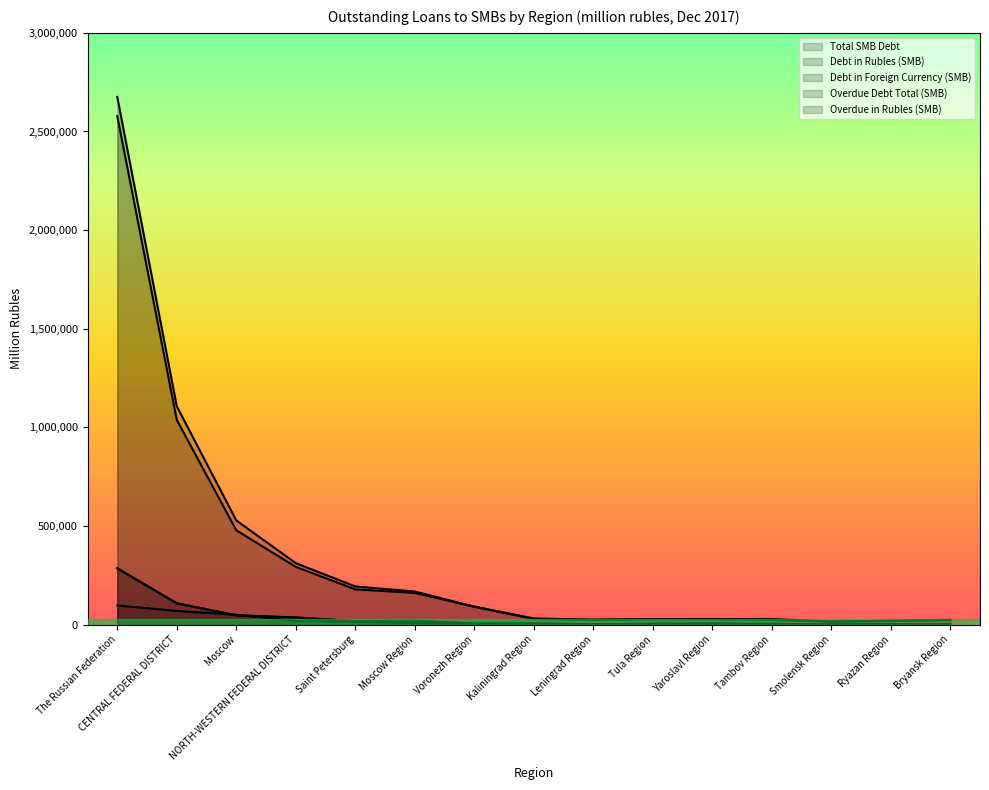

Does the chart display data point markers on the line(s)?

No